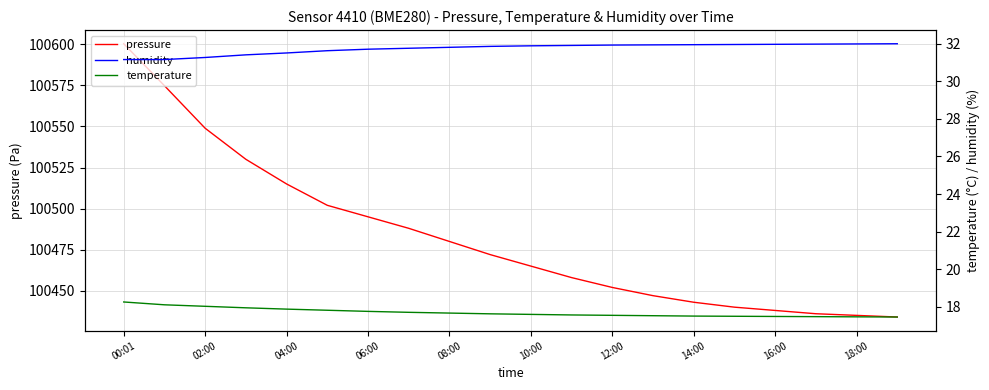

What is the value of the humidity point at the 9th from the left?

31.8